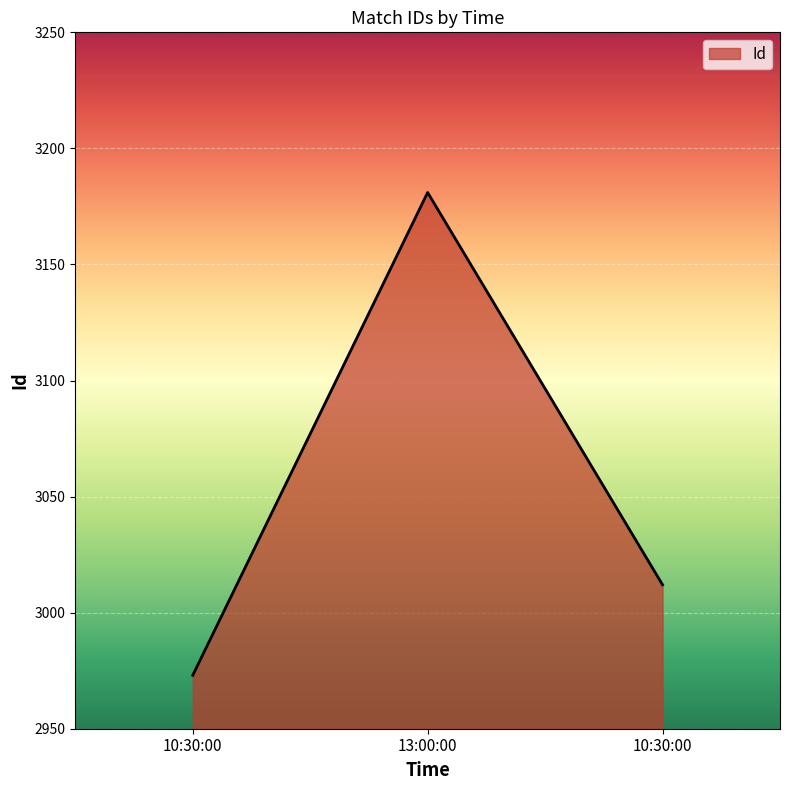

List the labels in order of value, largest first.

13:00:00, 10:30:00, 10:30:00